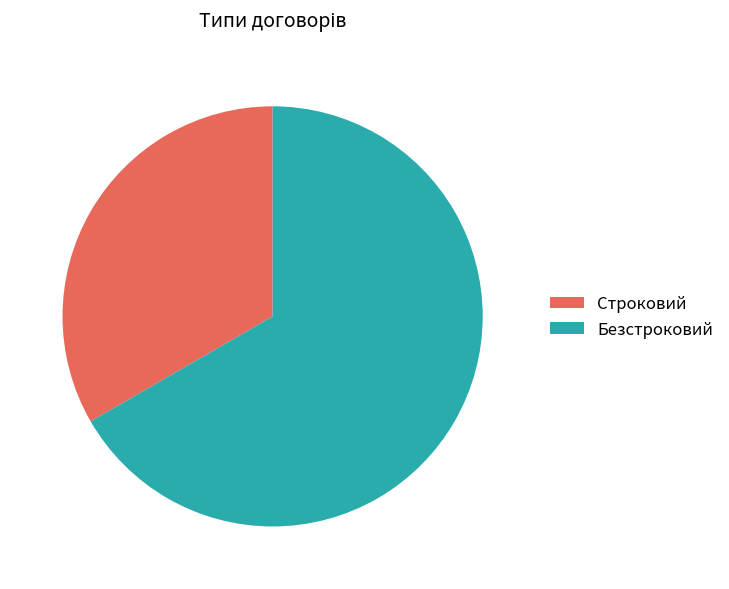

Rank the categories by value from highest to lowest.

Безстроковий, Строковий